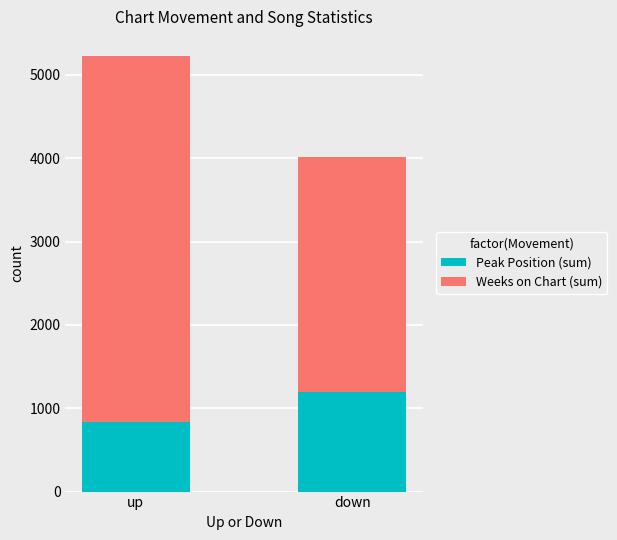

Are the bars horizontal?

No